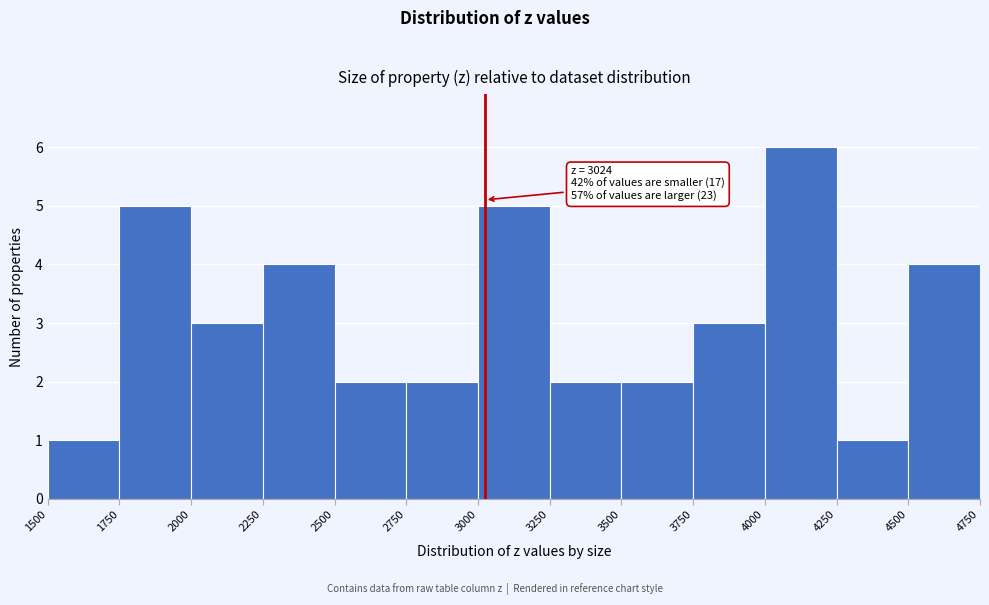

Which range on the x-axis has the tallest bar?

4000 to 4250